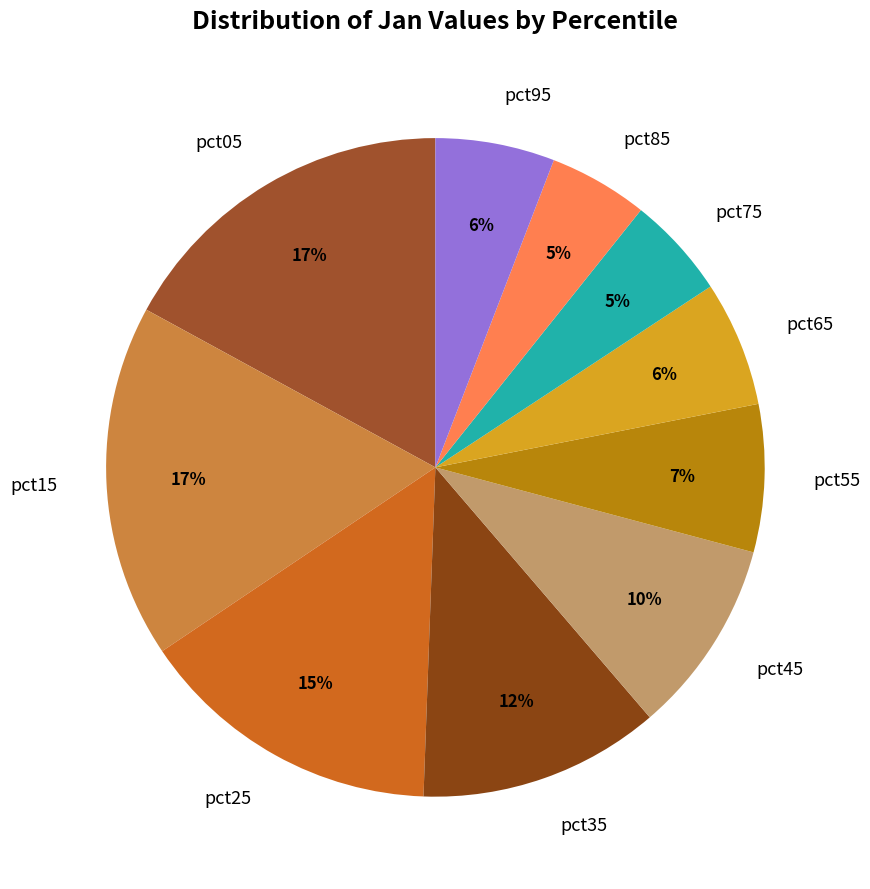

True or false: pct45 accounts for 1% of the total.

False